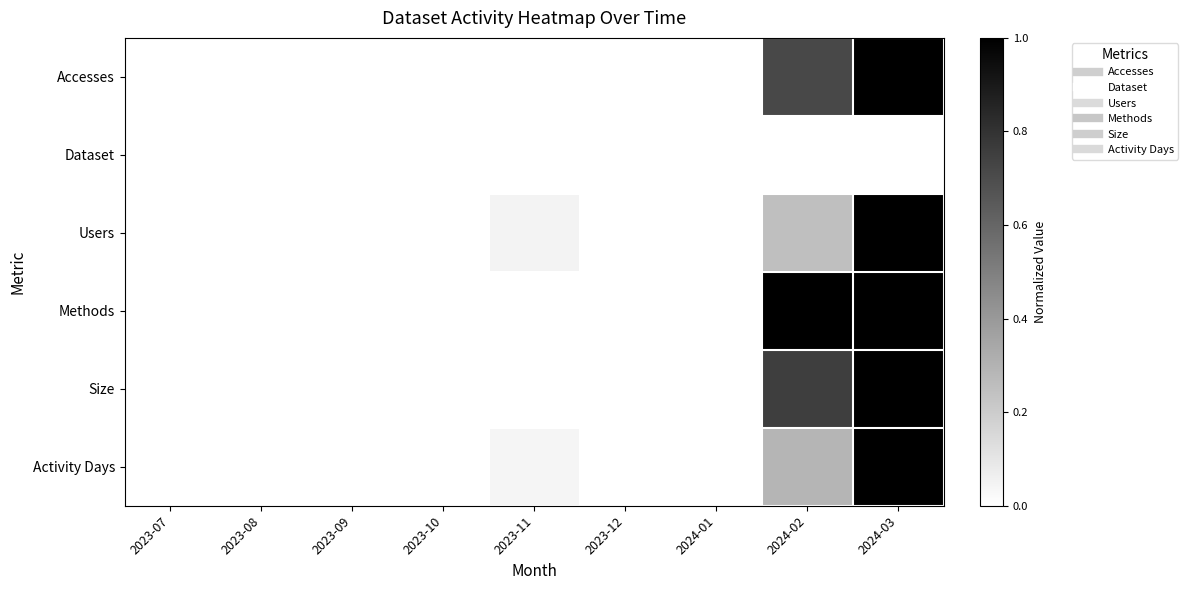

At 2023-07, list the series in order from smallest to largest.

Dataset, Users, Methods, Size, Activity Days, Accesses